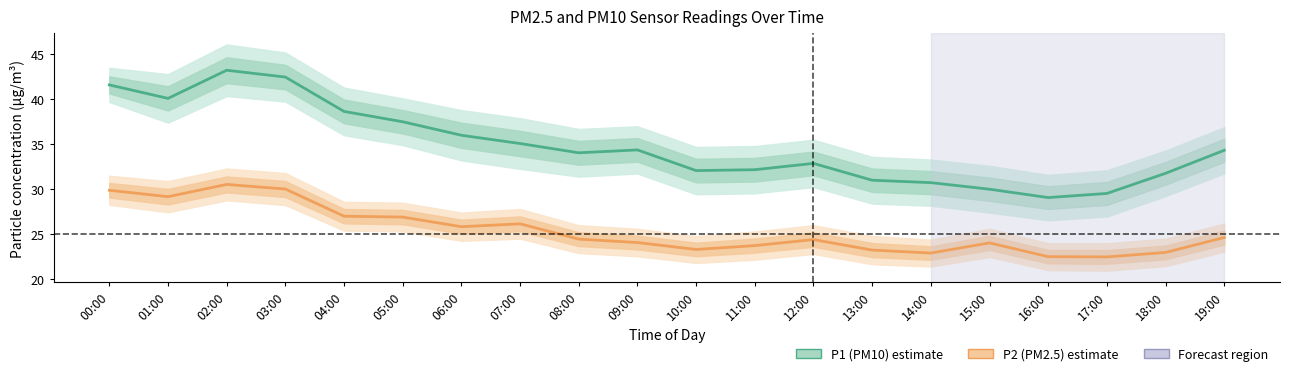

Which category has the lowest value in the P1 (PM10) series?

16:00